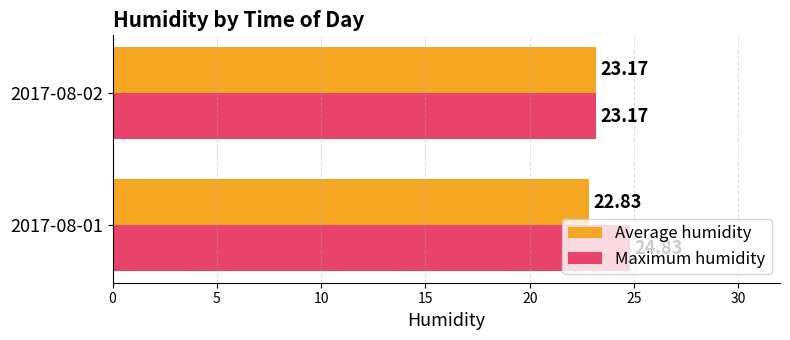

What are all the series names shown in the legend?

Average humidity, Maximum humidity